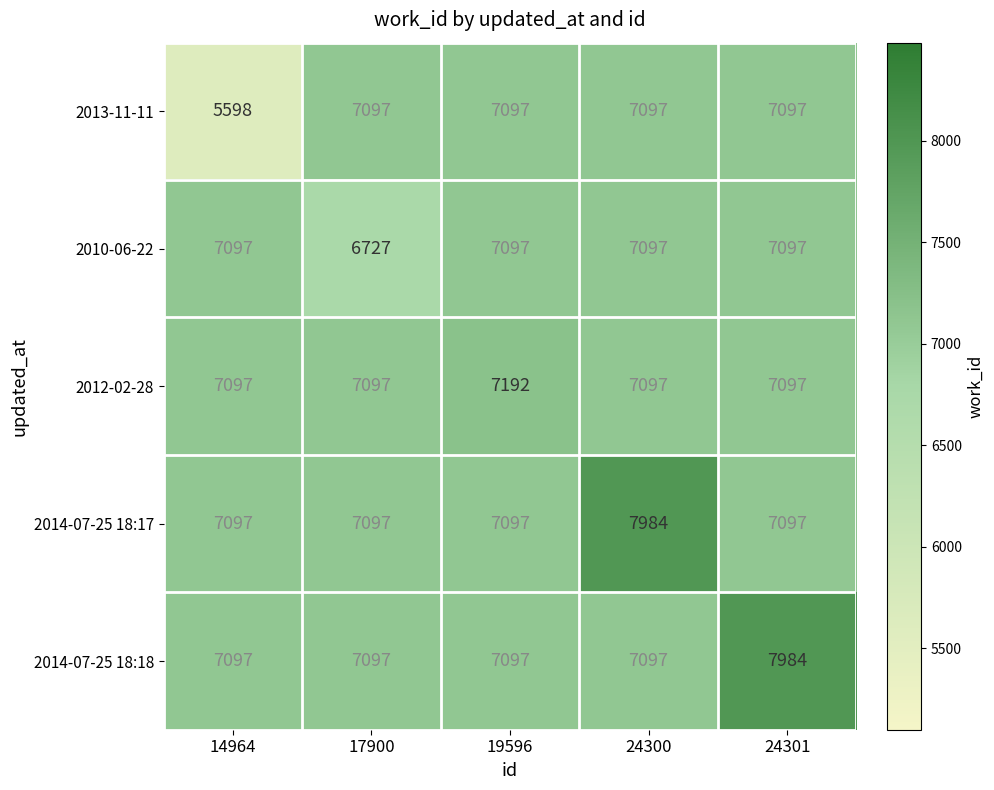

Is it true that 2013-11-11 equals 10432 at 24300?

False